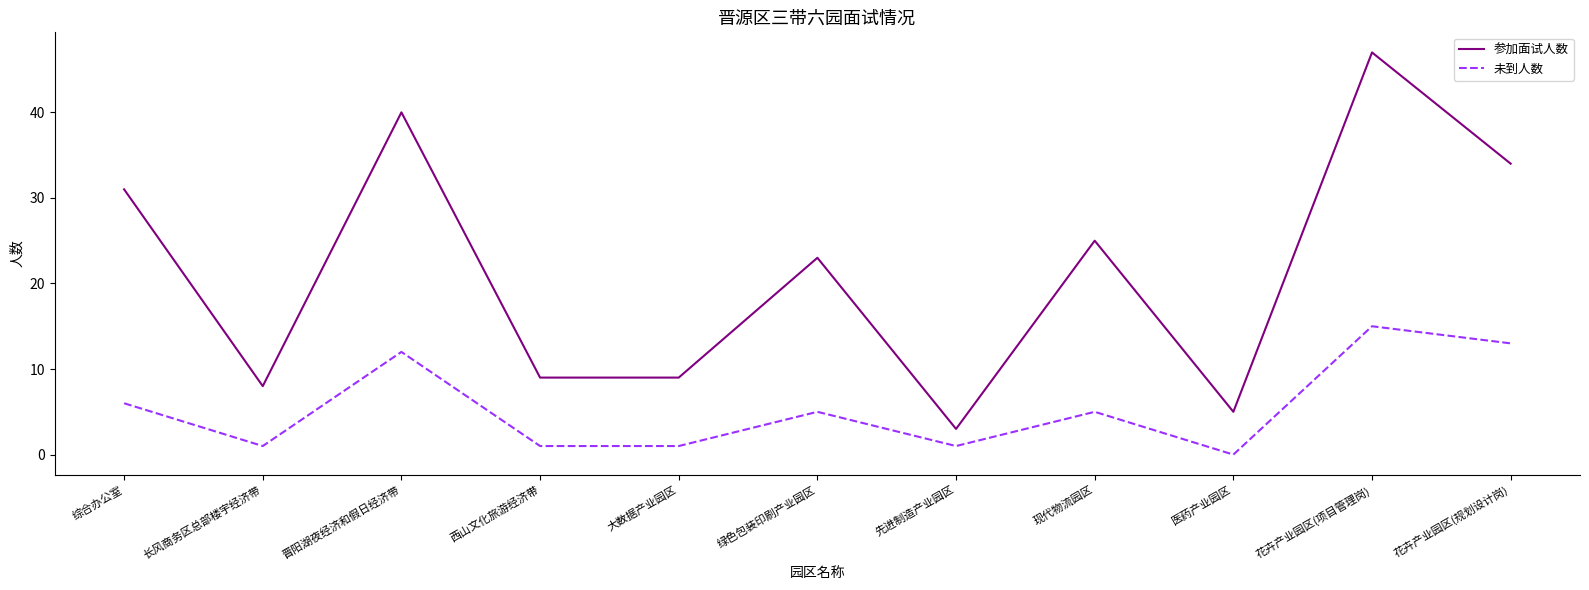

Which series has the widest spread of values?

参加面试人数